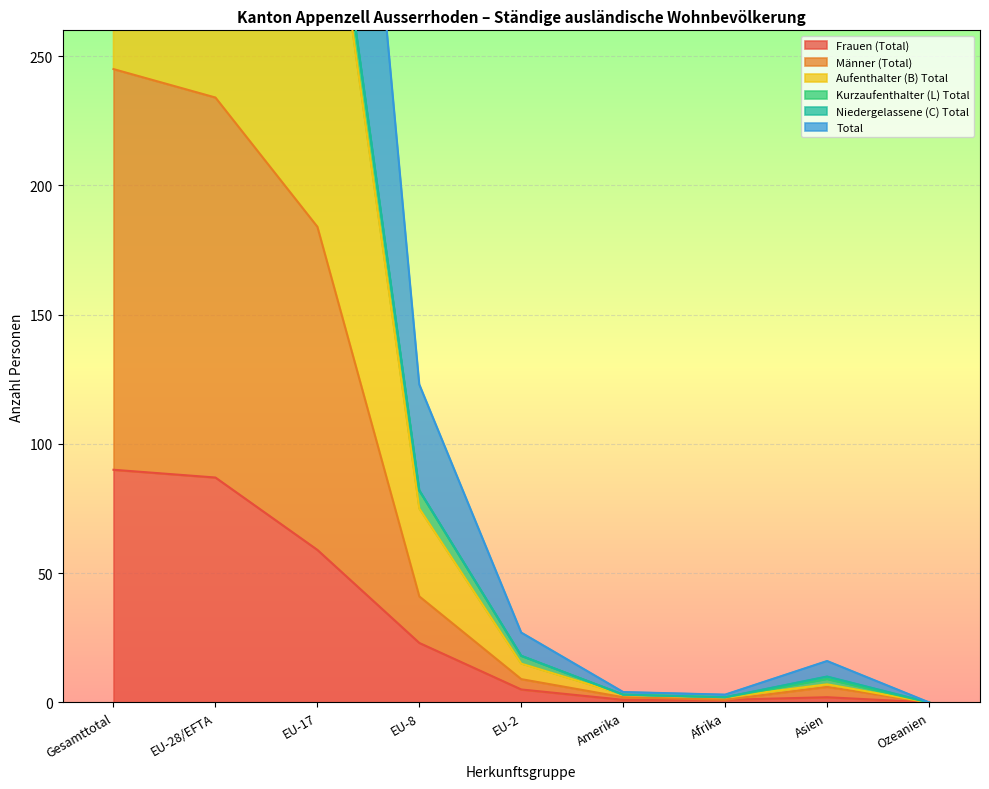

At which label does Total first exceed 27?

Gesamttotal